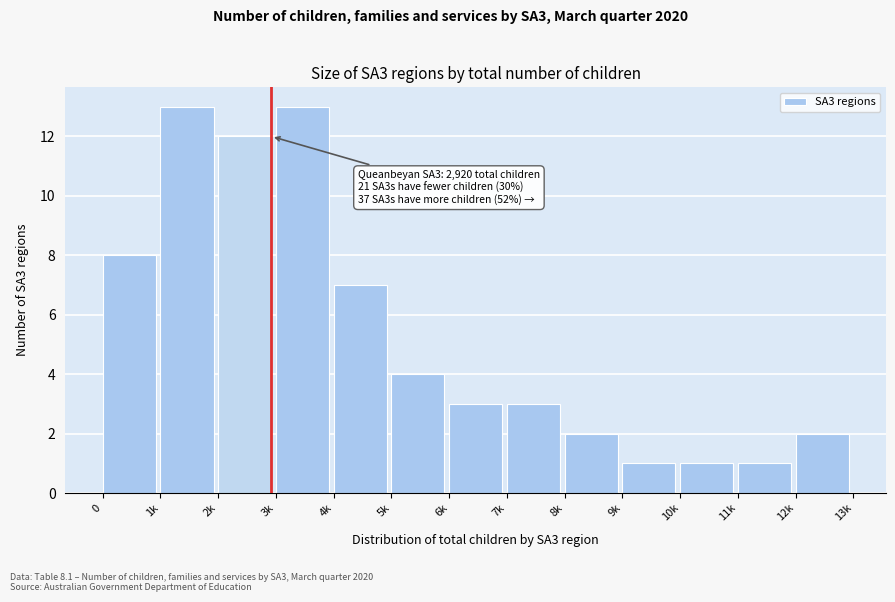

Reading left to right, extract all data points from this chart.

0=8	1k=13	2k=12	3k=13	4k=7	5k=4	6k=3	7k=3	8k=2	9k=1	10k=1	11k=1	12k=2